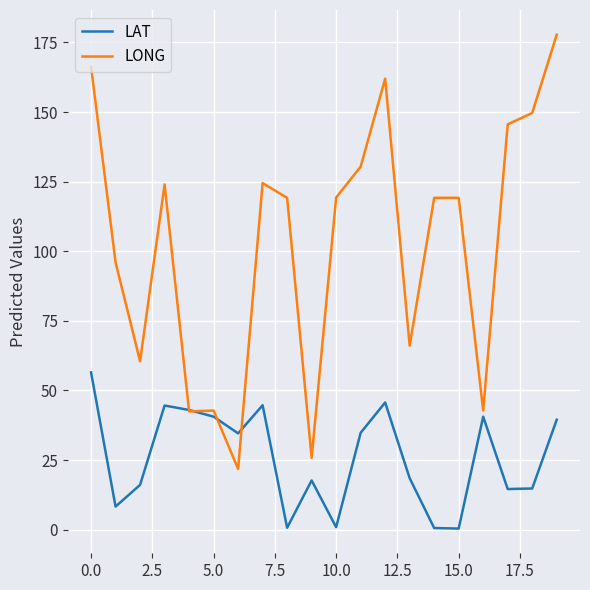

Rank the series by their maximum value, from lowest to highest.

LAT, LONG